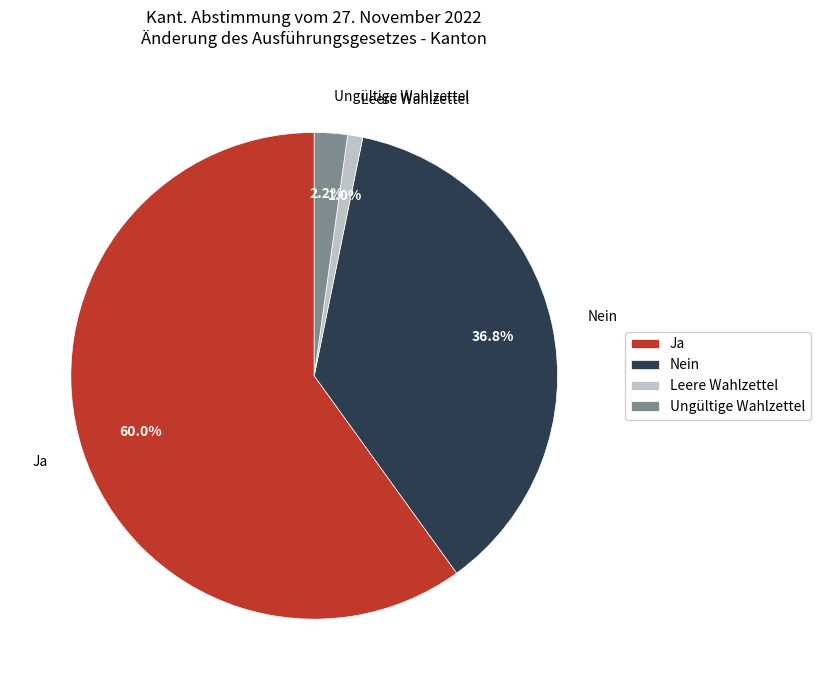

To the nearest percent, what is the difference between the largest and smallest slice percentages?

59%